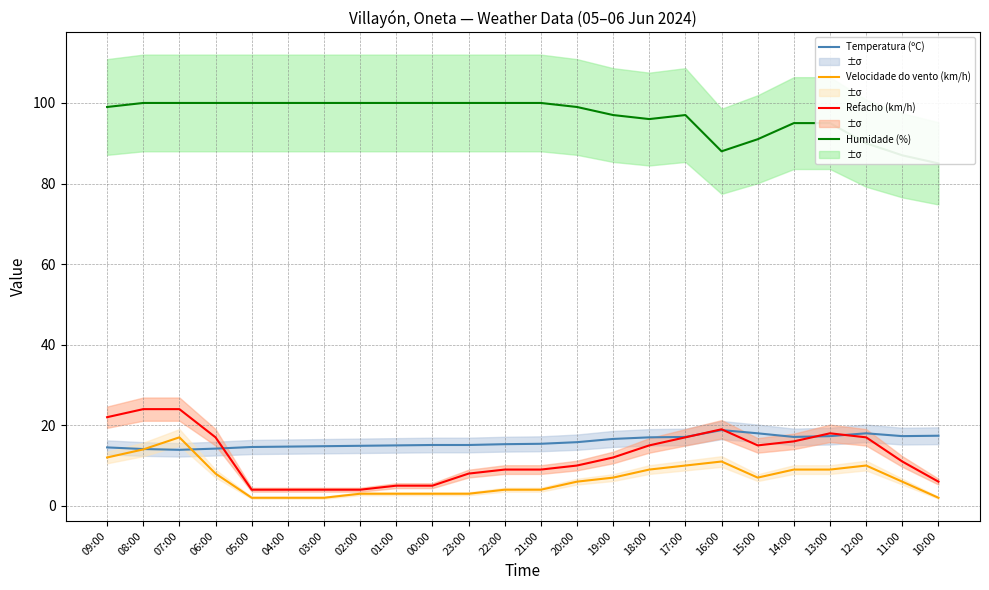

Count the number of data series in this chart.

4